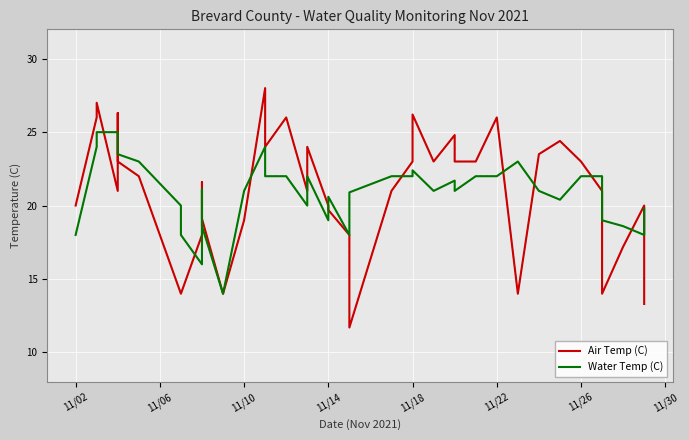

In Air Temp (C), how many points are higher than both neighbors (excluding endpoints)?

11